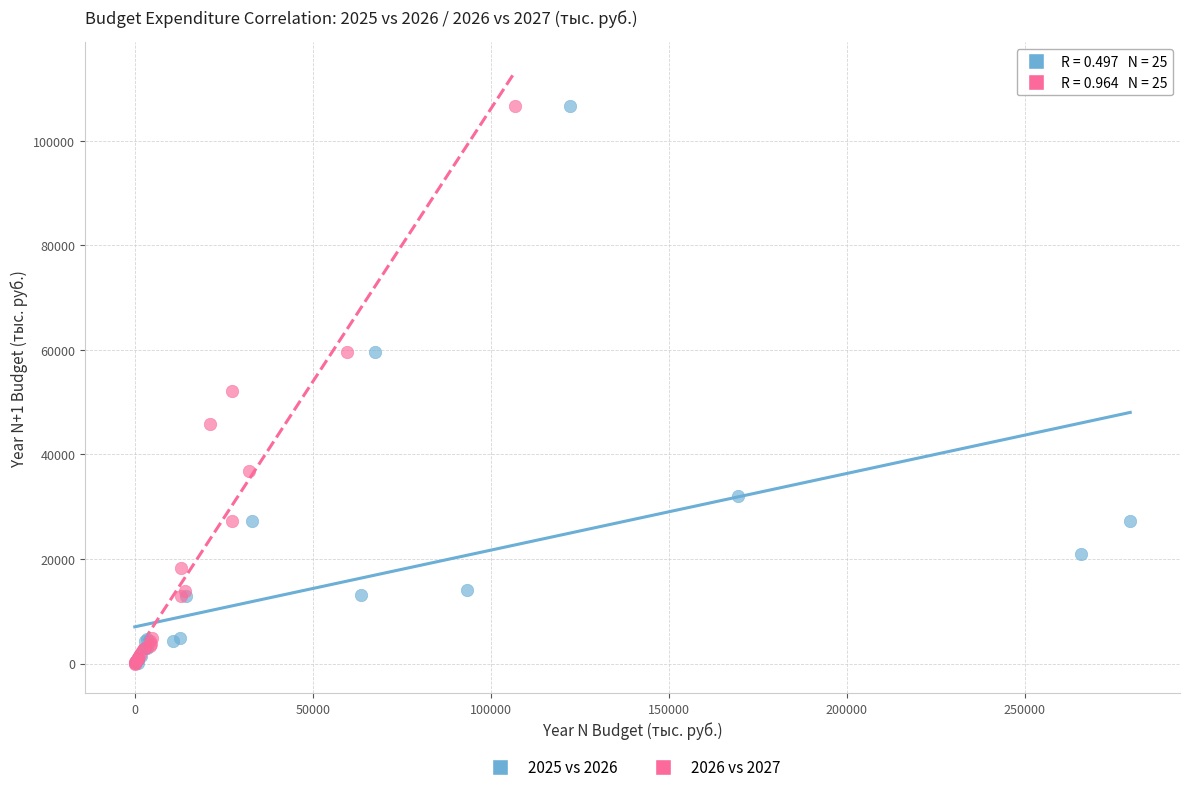

What are all the series names shown in the legend?

2025 vs 2026, 2026 vs 2027